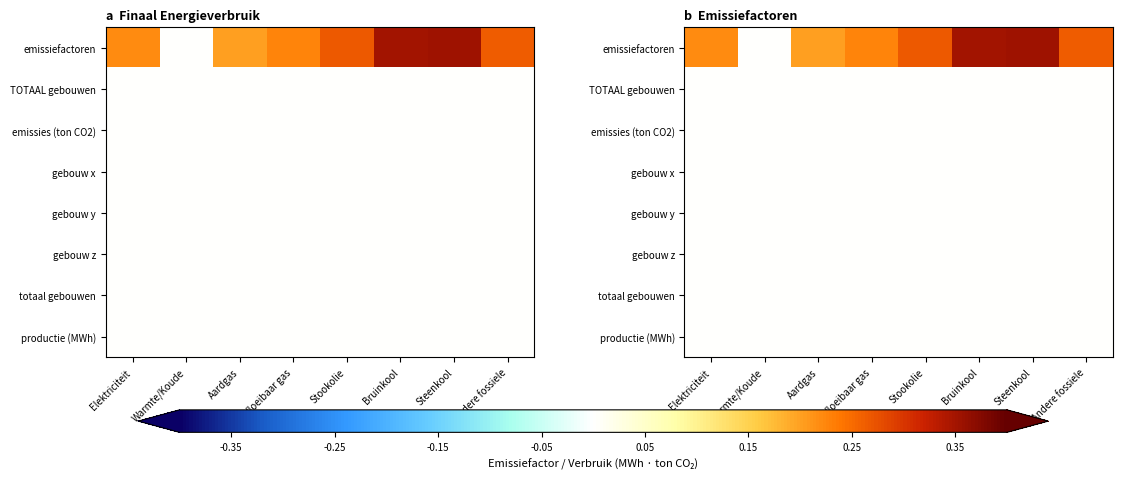

Which category has the highest value across all series?

Steenkool